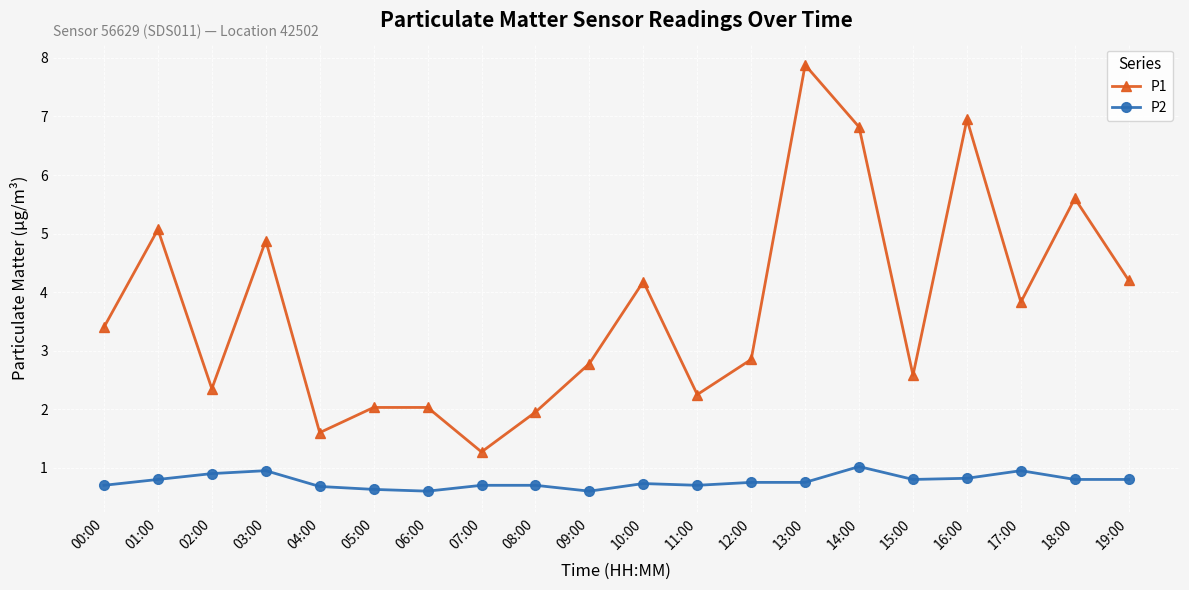

At which category is the sum across all series the highest?

13:00